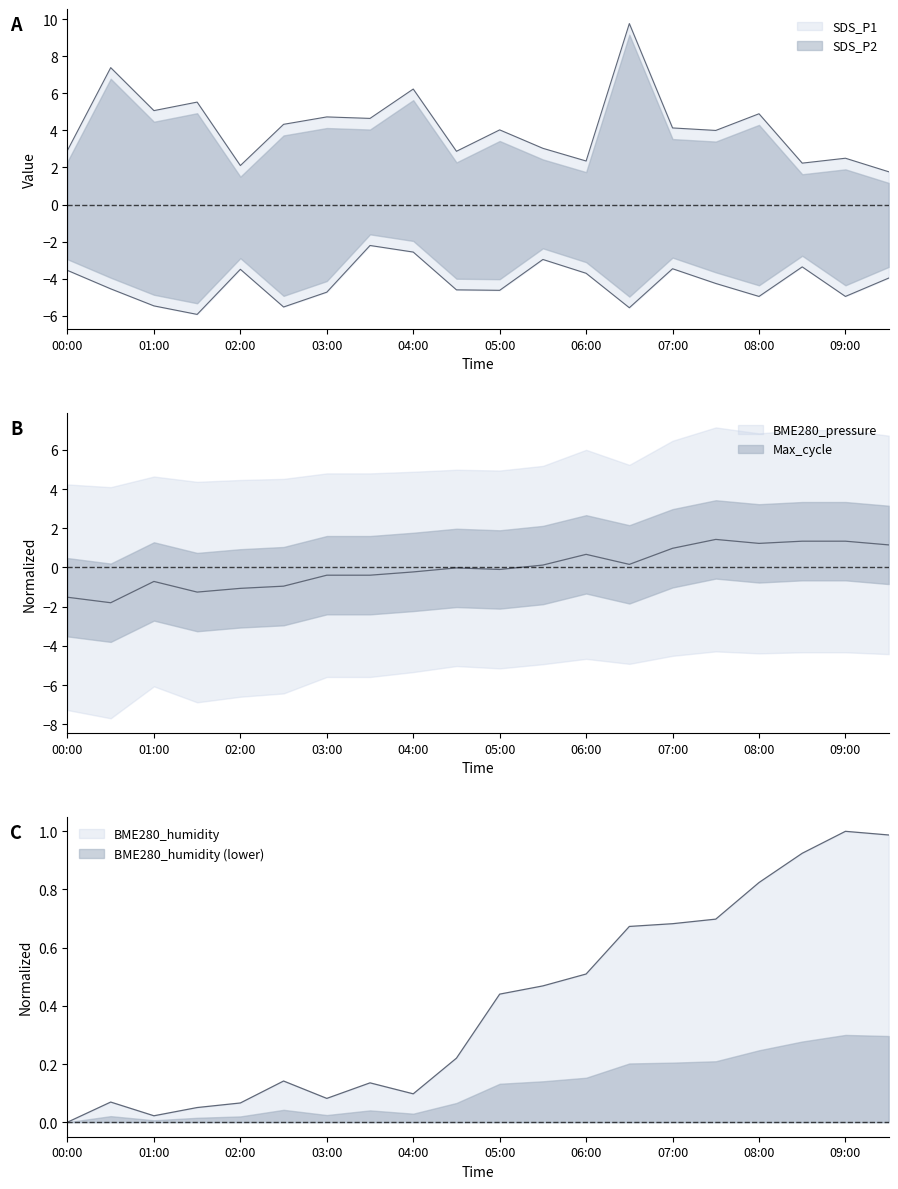

Reading left to right, list all the values displayed in this chart.

SDS_P1: 2.9	7.4	5.1	5.5	2.1	4.3	4.7	4.6	6.2	2.9	4.0	3.0	2.3	9.8	4.1	4.0	4.9	2.2	2.5	1.8
BME280_humidity: 0.0	0.1	0.0	0.1	0.1	0.1	0.1	0.1	0.1	0.2	0.4	0.5	0.5	0.7	0.7	0.7	0.8	0.9	1.0	1.0
BME280_pressure: -1.5	-1.8	-0.7	-1.3	-1.1	-1.0	-0.4	-0.4	-0.2	-0.0	-0.1	0.1	0.7	0.2	1.0	1.4	1.2	1.3	1.3	1.2